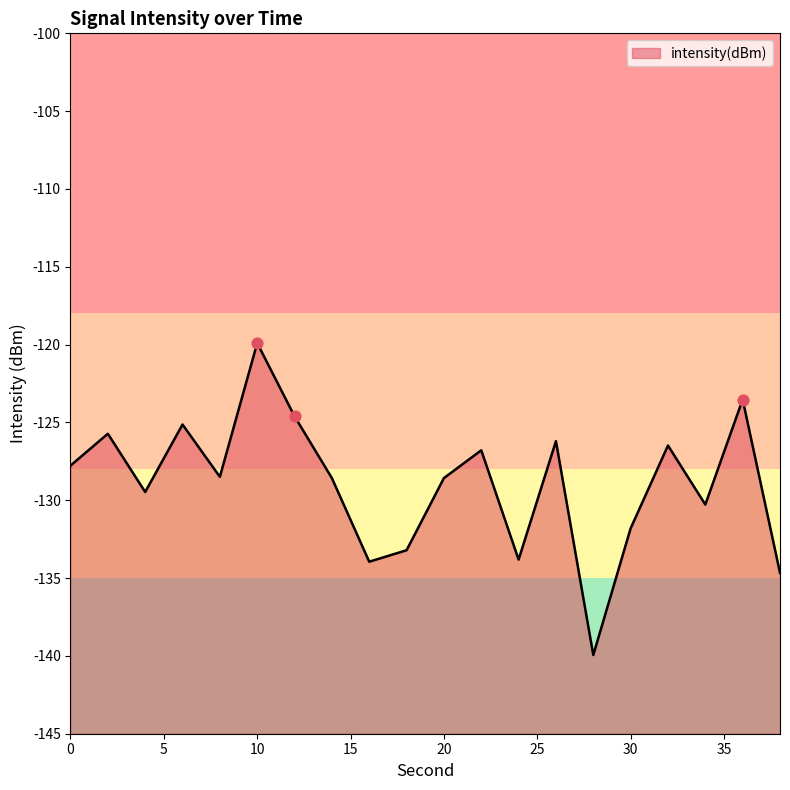

Which has a higher value, 2 or 24?

2